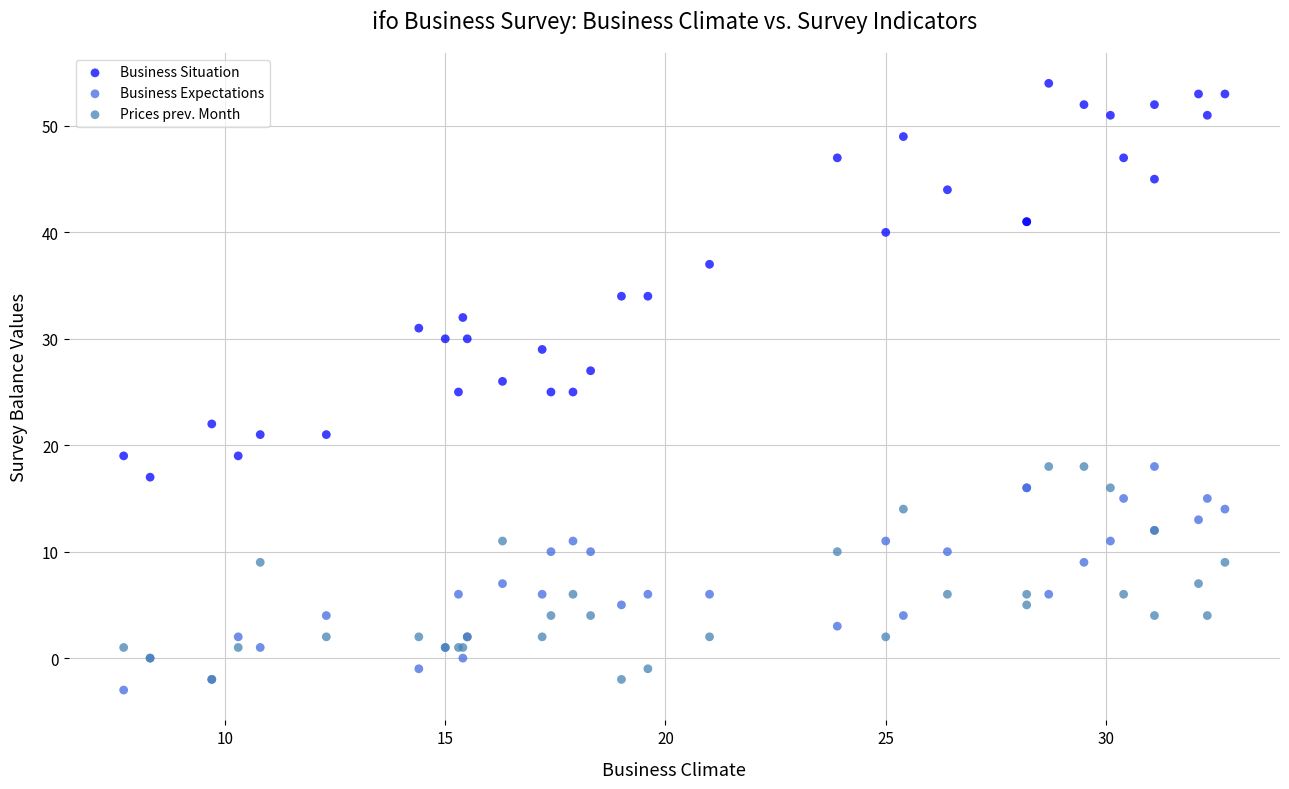

Which series contains the highest Y value?

Business Situation